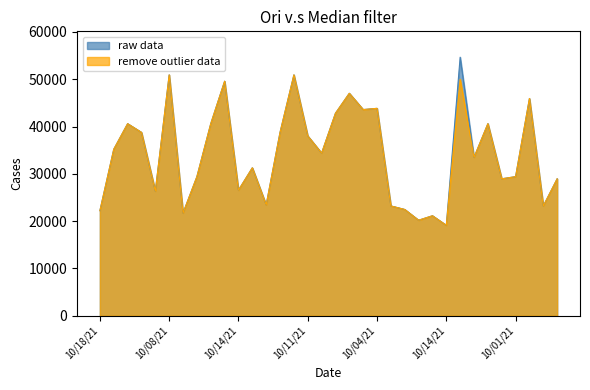

At which category does the chart reach its minimum across all series?

10/14/21